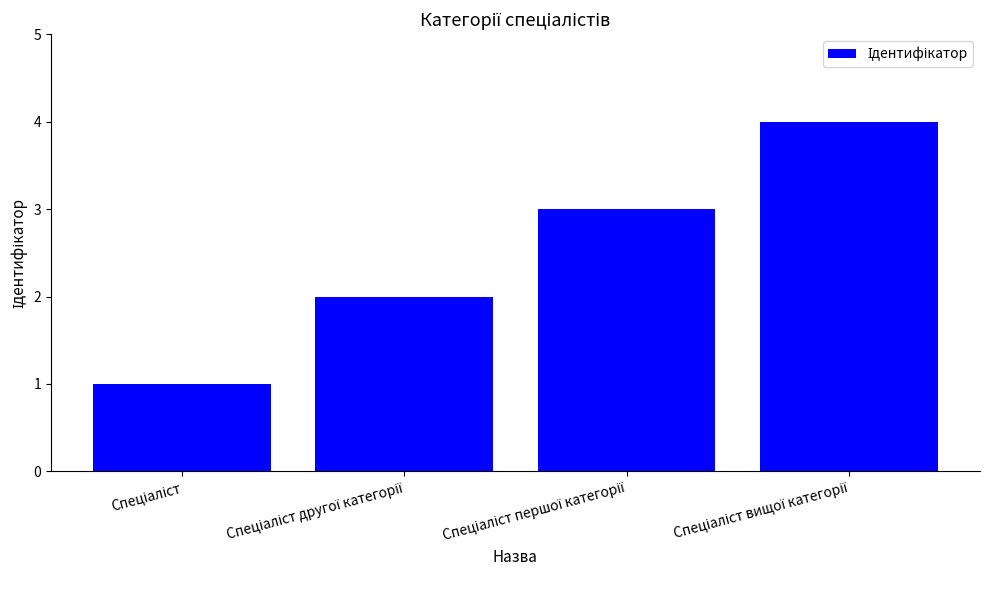

What is the difference between the maximum and minimum values?

3